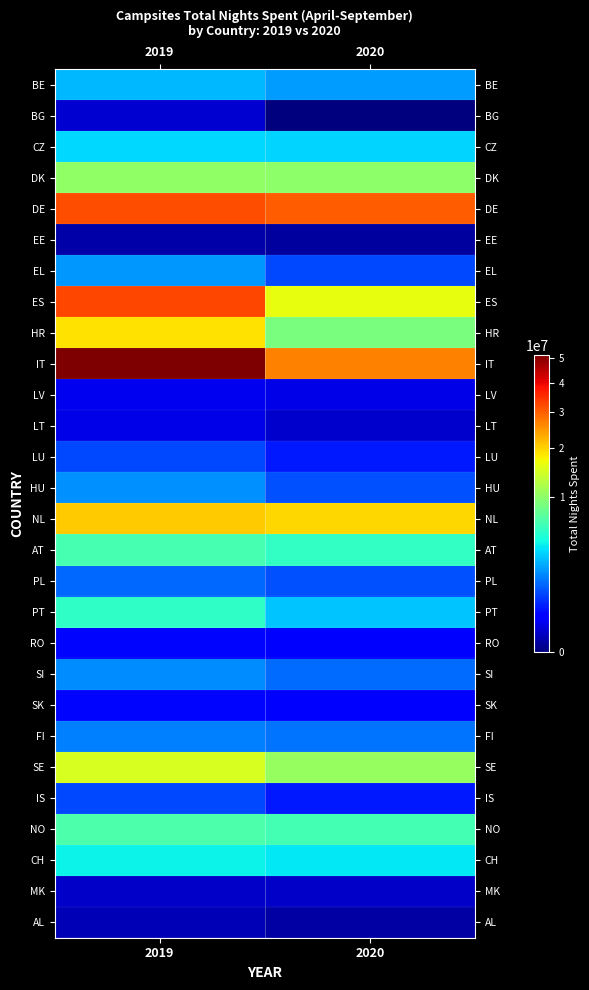

At which category is the sum across all series the highest?

2019